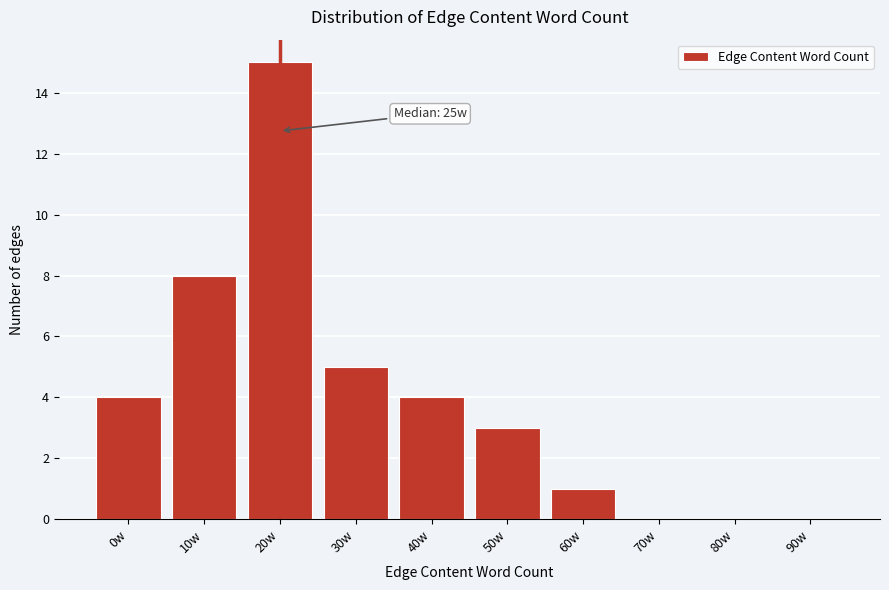

Reading left to right, list all the values displayed in this chart.

0w=4	10w=8	20w=15	30w=5	40w=4	50w=3	60w=1	70w=0	80w=0	90w=0